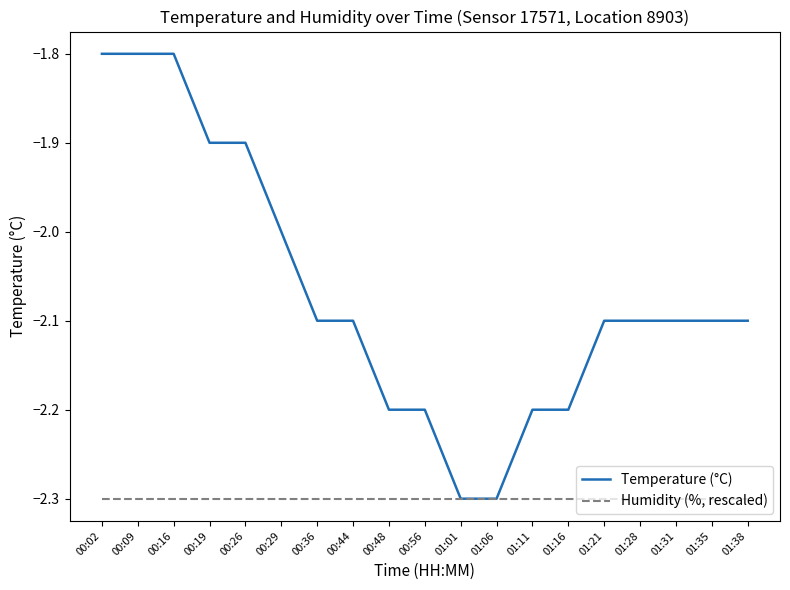

Reading right to left, list all the values displayed in this chart.

Temperature (°C): -2.1	-2.1	-2.1	-2.1	-2.1	-2.2	-2.2	-2.3	-2.3	-2.2	-2.2	-2.1	-2.1	-2.0	-1.9	-1.9	-1.8	-1.8	-1.8
Humidity (%, rescaled): -2.3	-2.3	-2.3	-2.3	-2.3	-2.3	-2.3	-2.3	-2.3	-2.3	-2.3	-2.3	-2.3	-2.3	-2.3	-2.3	-2.3	-2.3	-2.3